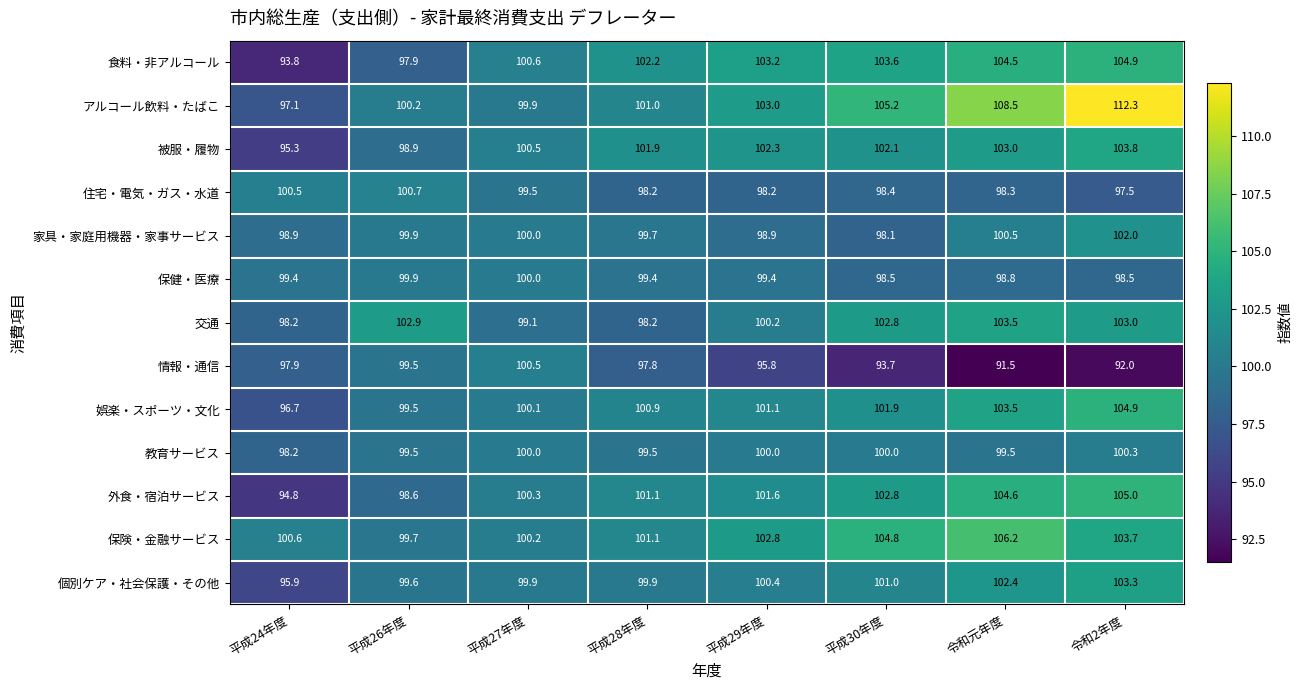

What is the difference between the second highest and minimum values in the 個別ケア・社会保護・その他 series?

6.5